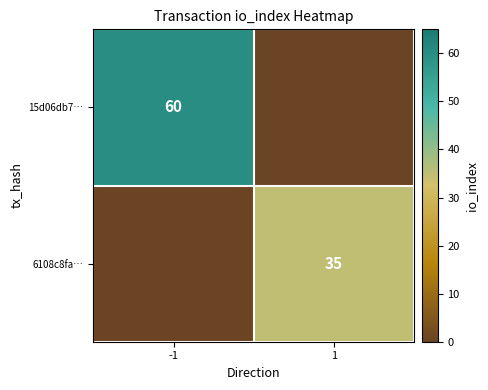

True or false: 15d06db7… has a value of 96 at -1.

False